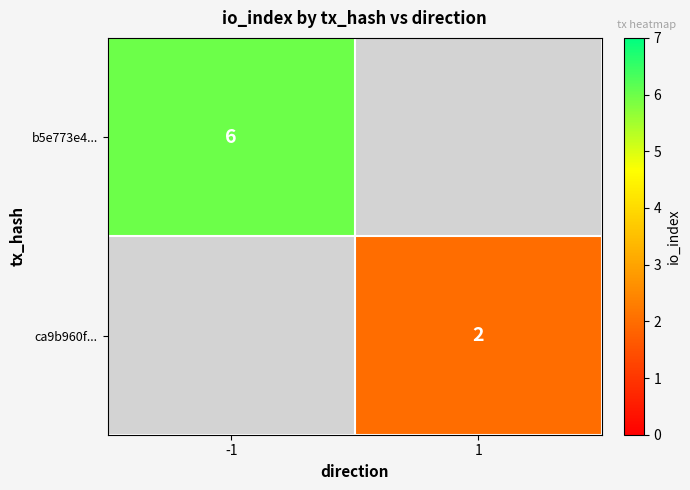

Is it true that ca9b960f... equals 3.2 at 1?

False